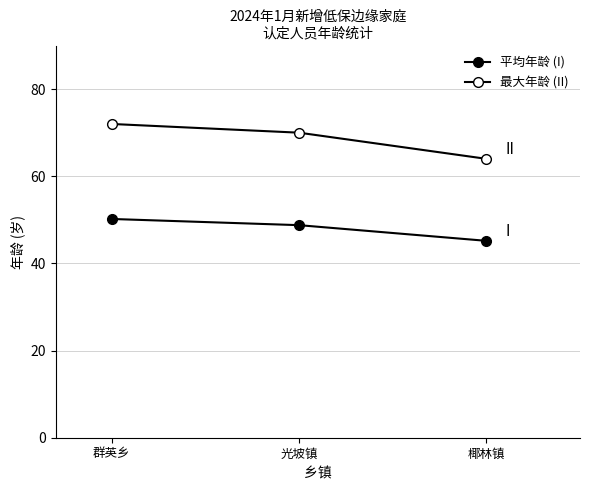

What is the total value across all series at 椰林镇?

109.2